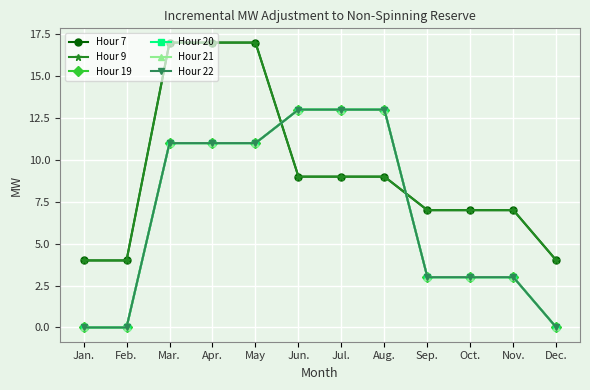

Reading left to right, extract all data points from this chart.

Hour 7: Jan.=4	Feb.=4	Mar.=17	Apr.=17	May=17	Jun.=9	Jul.=9	Aug.=9	Sep.=7	Oct.=7	Nov.=7	Dec.=4
Hour 9: Jan.=4	Feb.=4	Mar.=17	Apr.=17	May=17	Jun.=9	Jul.=9	Aug.=9	Sep.=7	Oct.=7	Nov.=7	Dec.=4
Hour 19: Jan.=0	Feb.=0	Mar.=11	Apr.=11	May=11	Jun.=13	Jul.=13	Aug.=13	Sep.=3	Oct.=3	Nov.=3	Dec.=0
Hour 20: Jan.=0	Feb.=0	Mar.=11	Apr.=11	May=11	Jun.=13	Jul.=13	Aug.=13	Sep.=3	Oct.=3	Nov.=3	Dec.=0
Hour 21: Jan.=0	Feb.=0	Mar.=11	Apr.=11	May=11	Jun.=13	Jul.=13	Aug.=13	Sep.=3	Oct.=3	Nov.=3	Dec.=0
Hour 22: Jan.=0	Feb.=0	Mar.=11	Apr.=11	May=11	Jun.=13	Jul.=13	Aug.=13	Sep.=3	Oct.=3	Nov.=3	Dec.=0